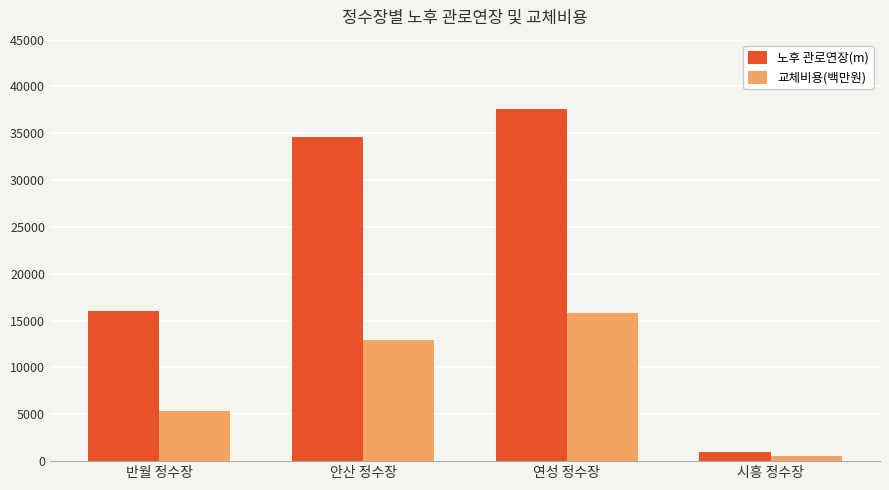

Rank the categories by 노후 관로연장(m) value from lowest to highest.

시흥 정수장, 반월 정수장, 안산 정수장, 연성 정수장